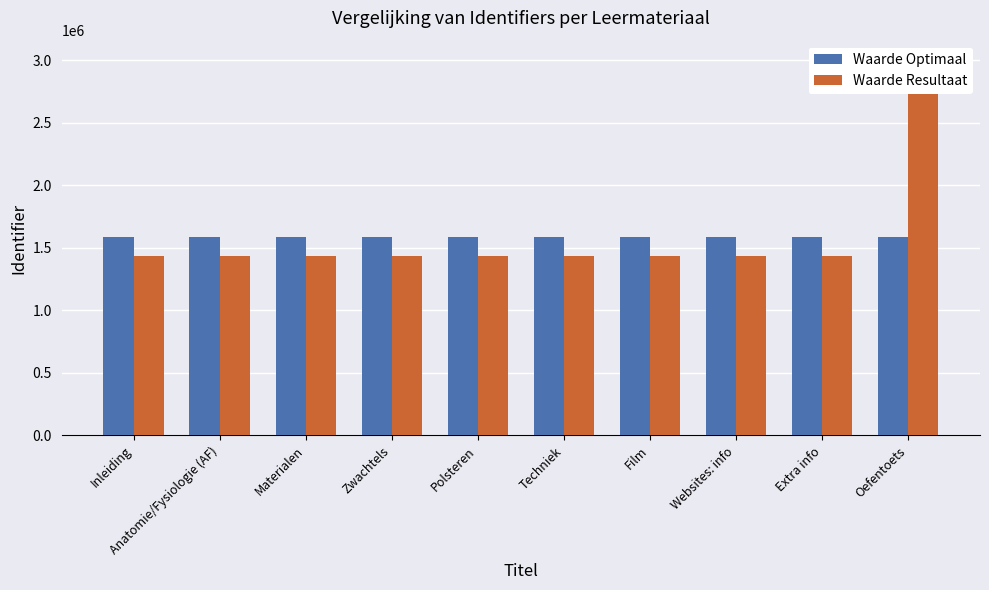

At which label is Waarde Optimaal closest to 1590276?

Inleiding